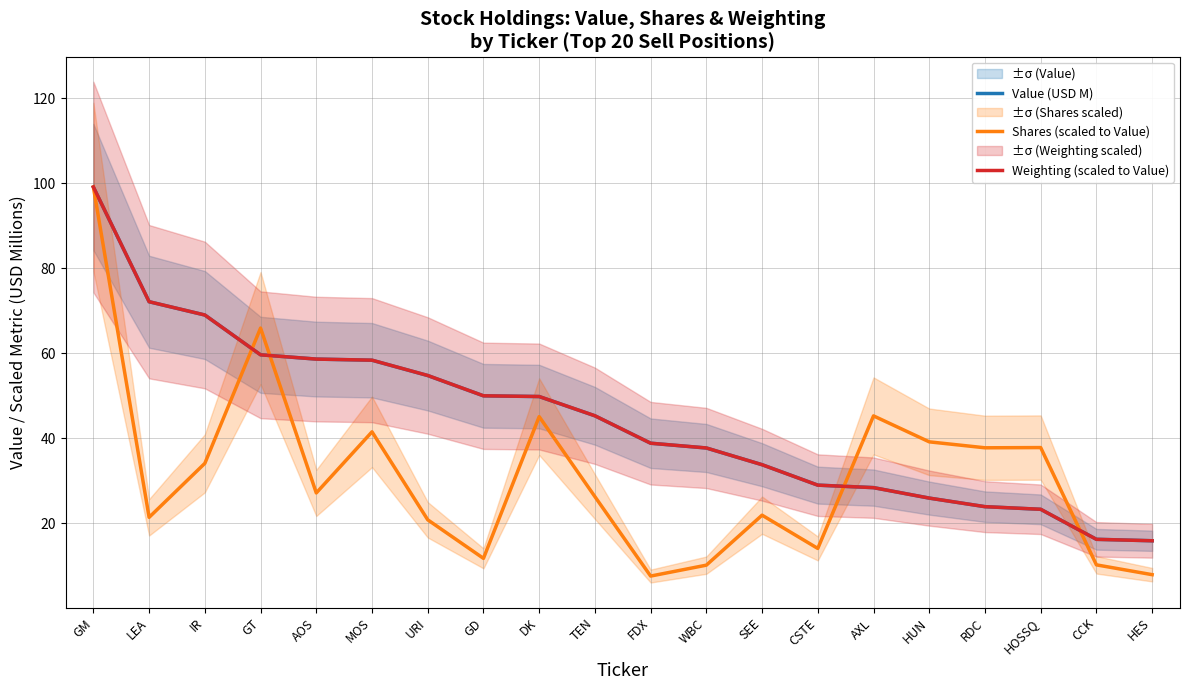

Which series has the largest range (max minus min)?

Shares (scaled to Value)